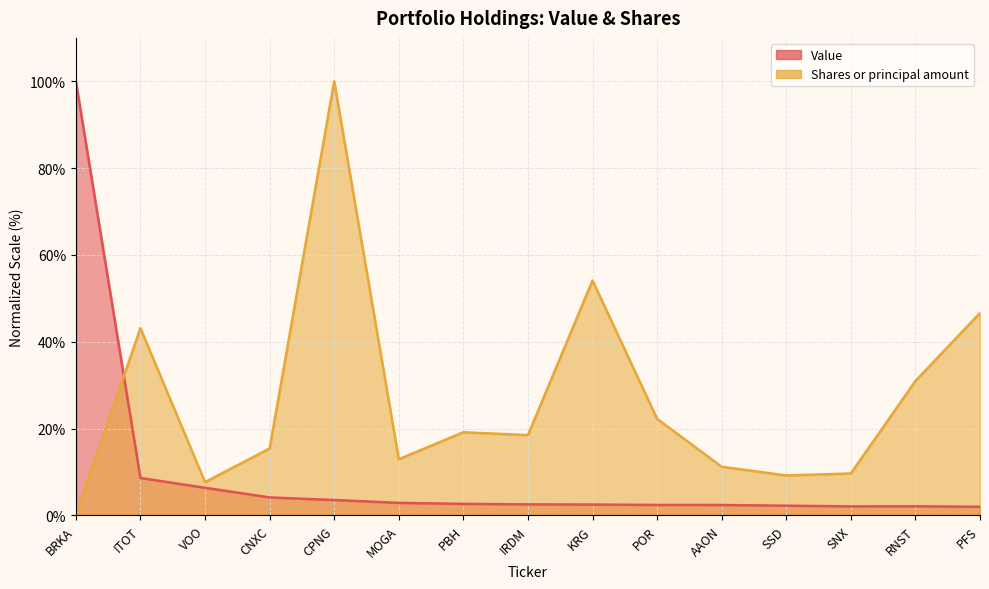

At IRDM, list the series in order from smallest to largest.

Value, Shares